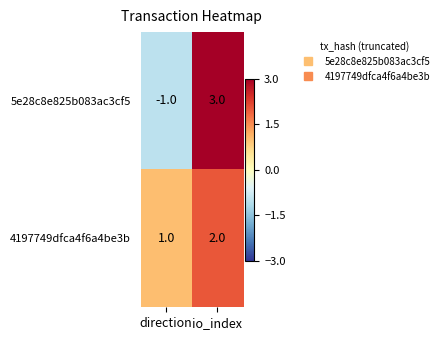

Which series has the largest total across all categories?

4197749dfca4f6a4be3b